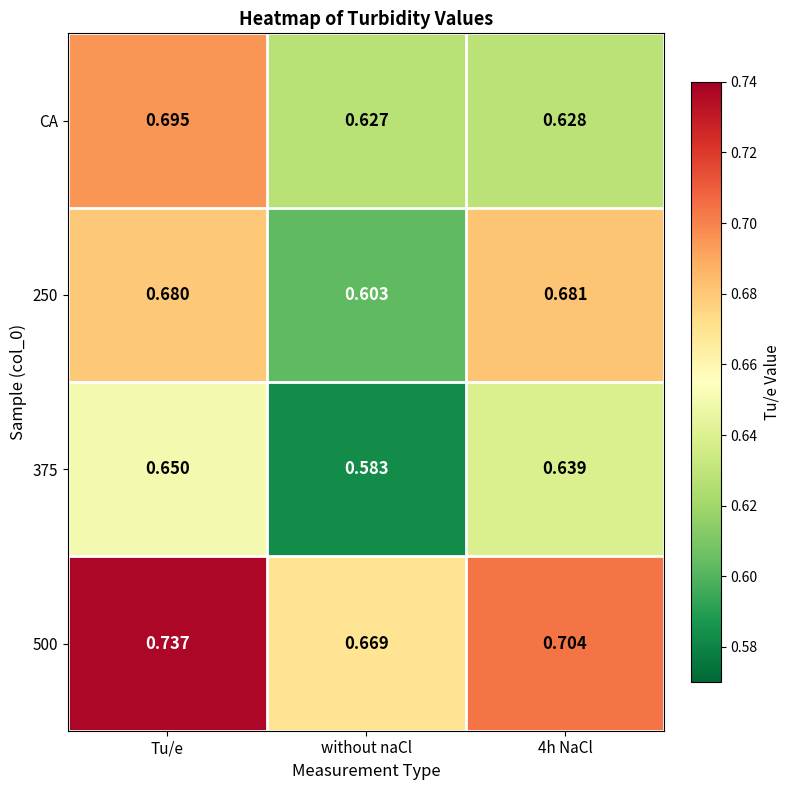

Which series has the widest spread of values?

250